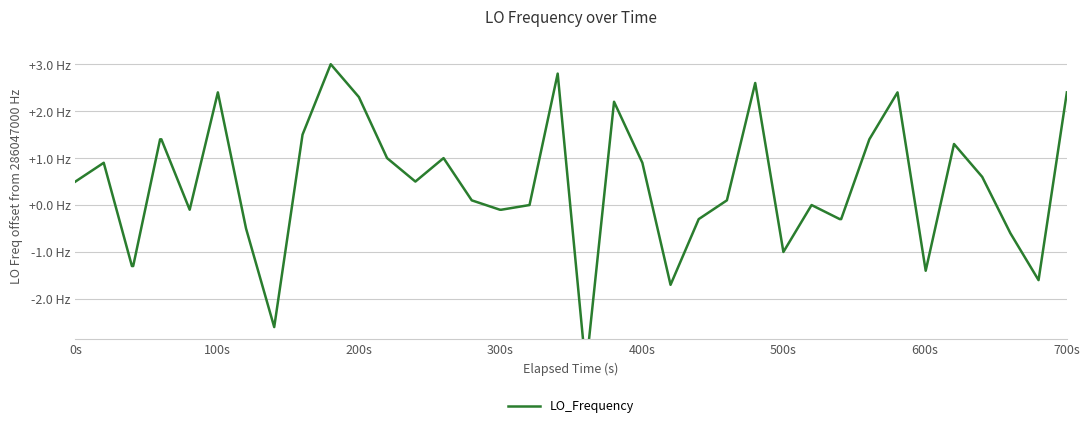

Is this an area chart (filled region under the line)?

No